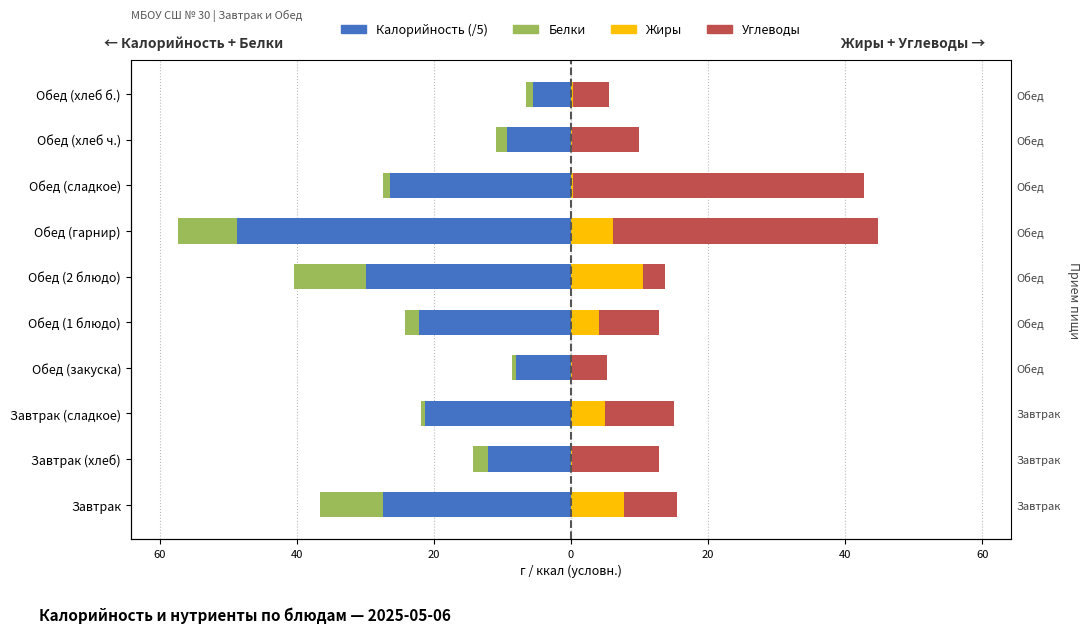

What is the sum of all Калорийность (/5) values?

-211.0